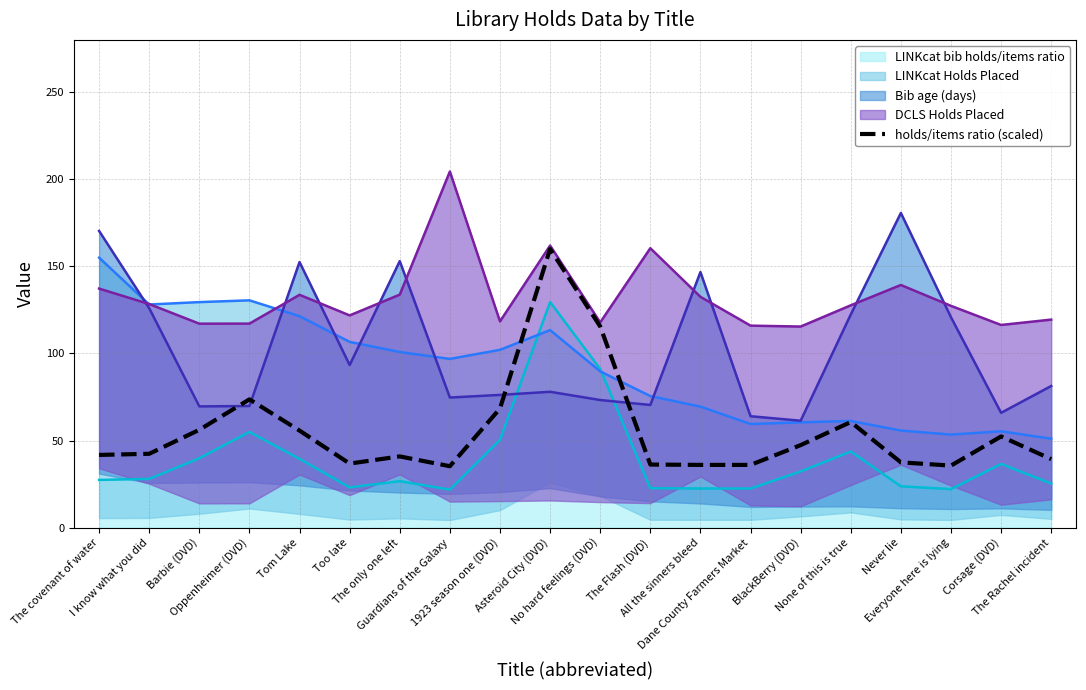

Reading left to right, what are all the values shown in this chart?

The covenant of water=41.7	I know what you did=42.4	Barbie (DVD)=56.2	Oppenheimer (DVD)=73.6	Tom Lake=55.7	Too late=36.8	The only one left=40.9	Guardians of the Galaxy=35.3	1923 season one (DVD)=68.4	Asteroid City (DVD)=160.0	No hard feelings (DVD)=115.5	The Flash (DVD)=36.2	All the sinners bleed=36.0	Dane County Farmers Market=36.0	BlackBerry (DVD)=47.4	None of this is true=60.6	Never lie=37.5	Everyone here is lying=35.6	Corsage (DVD)=52.3	The Rachel incident=39.3